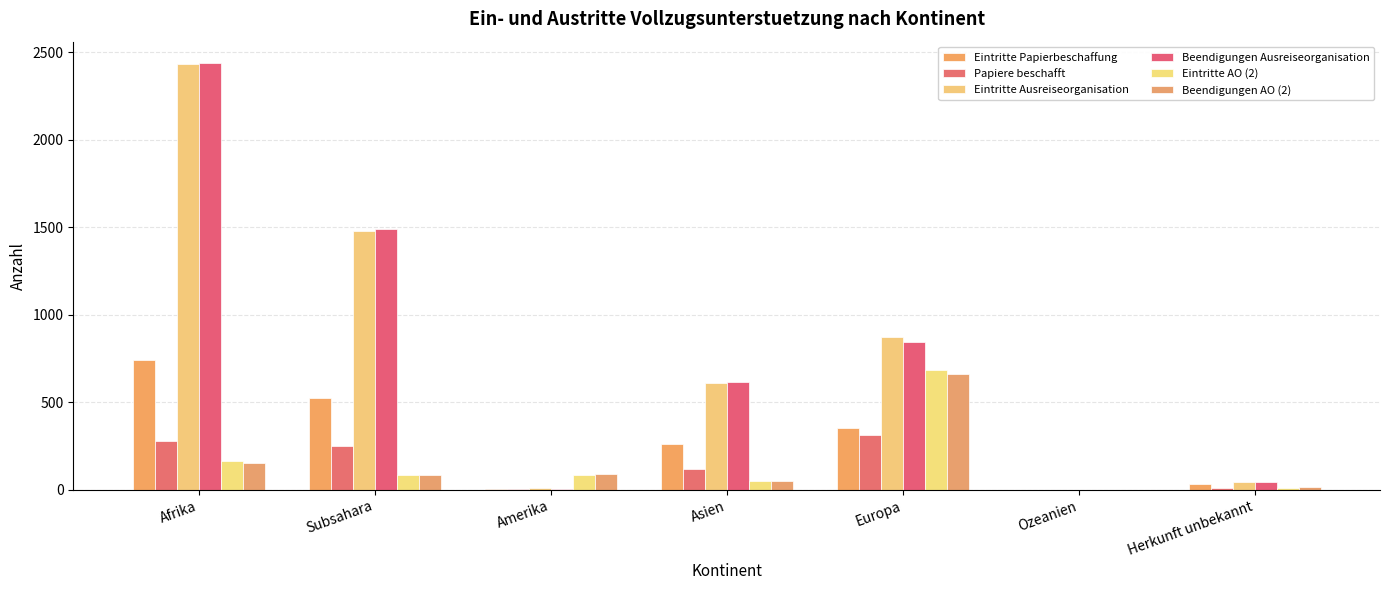

Which label corresponds to the smallest value in the chart?

Ozeanien